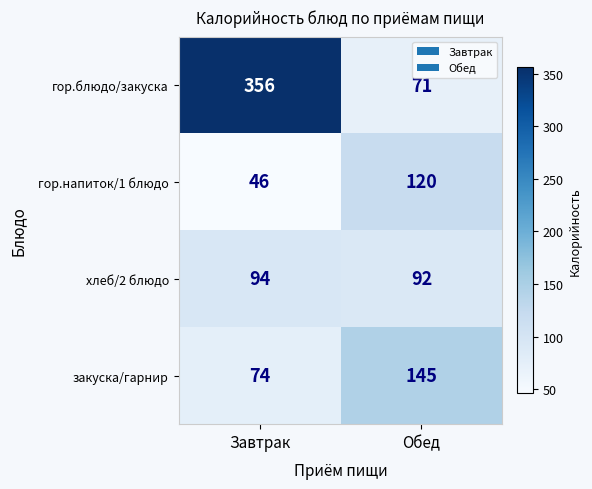

What is the spread (max minus min) of values at Завтрак?

310